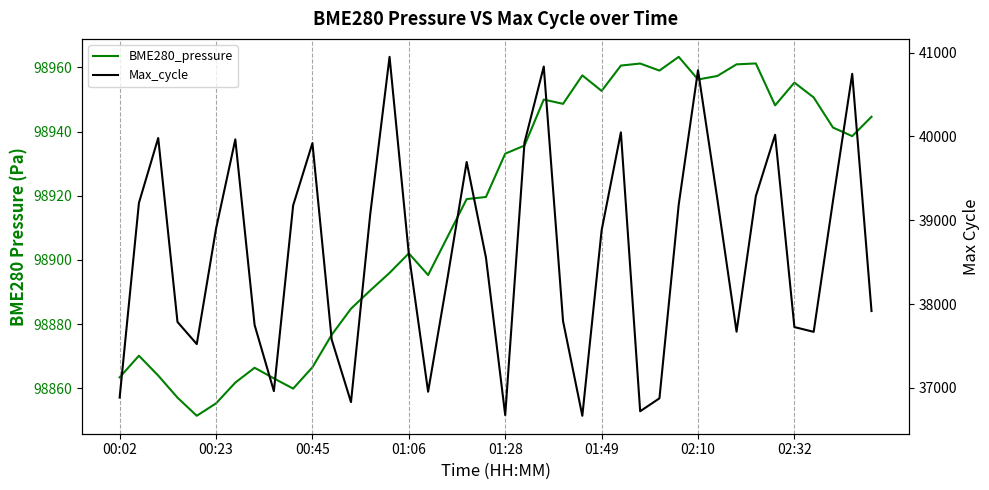

What is the approximate value of Max_cycle at 27?

36722.0